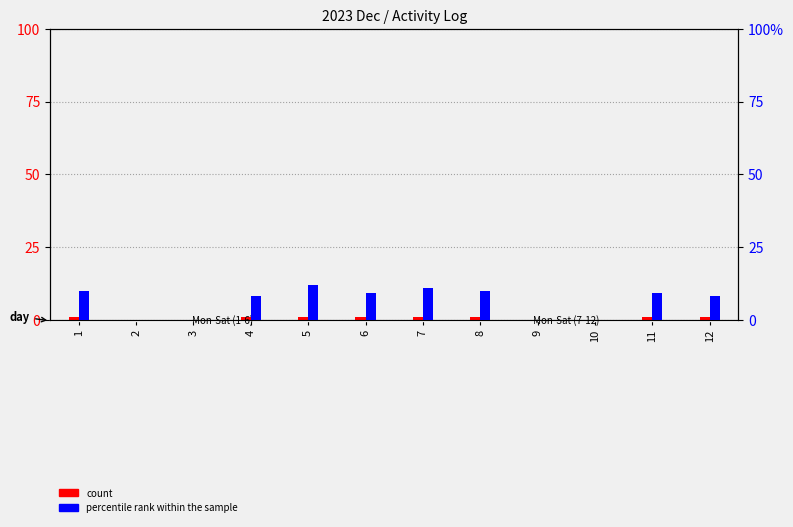

What is the difference between the maximum and second lowest values in the percentile rank within the sample series?

12